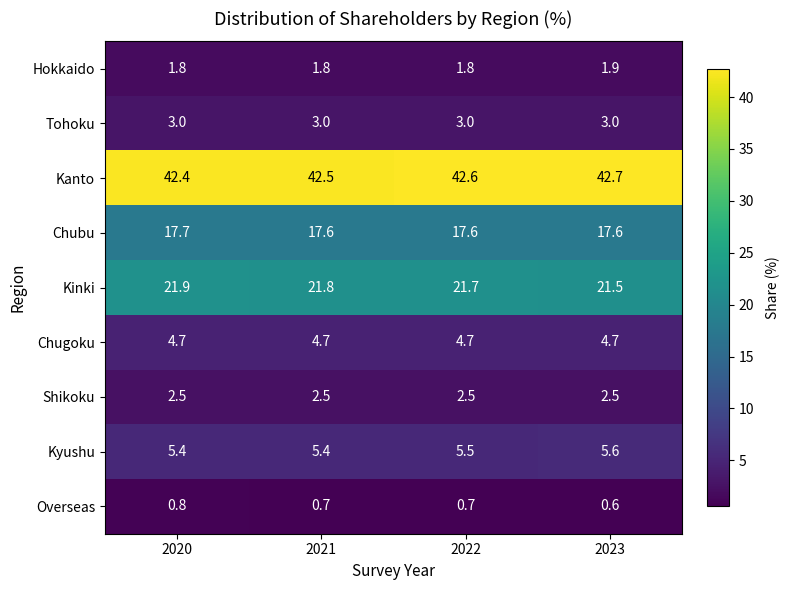

The Chugoku series shows 2.9 at 2020. True or false?

False